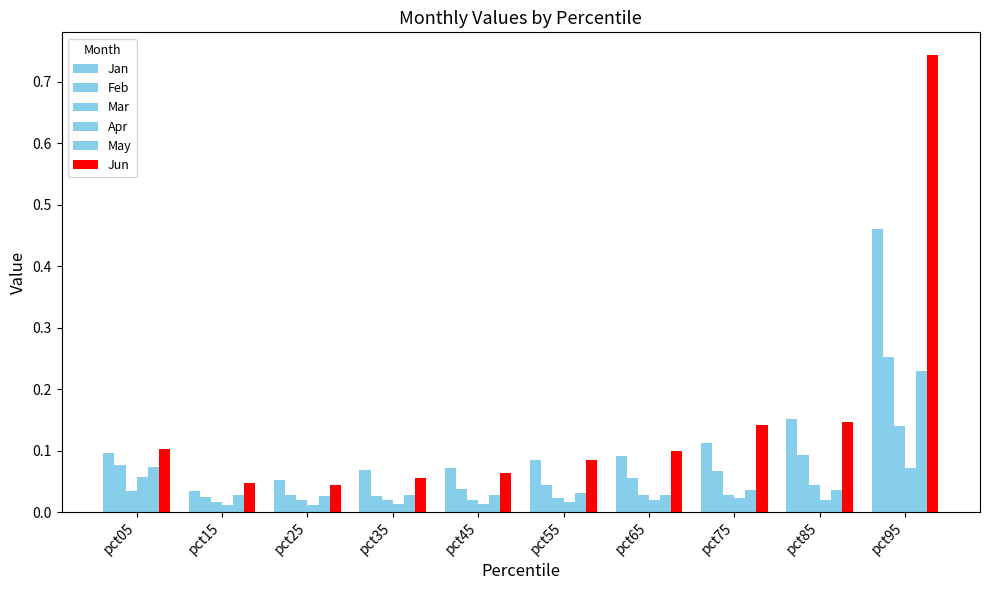

At pct55, list the series in order from smallest to largest.

Apr, Mar, May, Feb, Jan, Jun